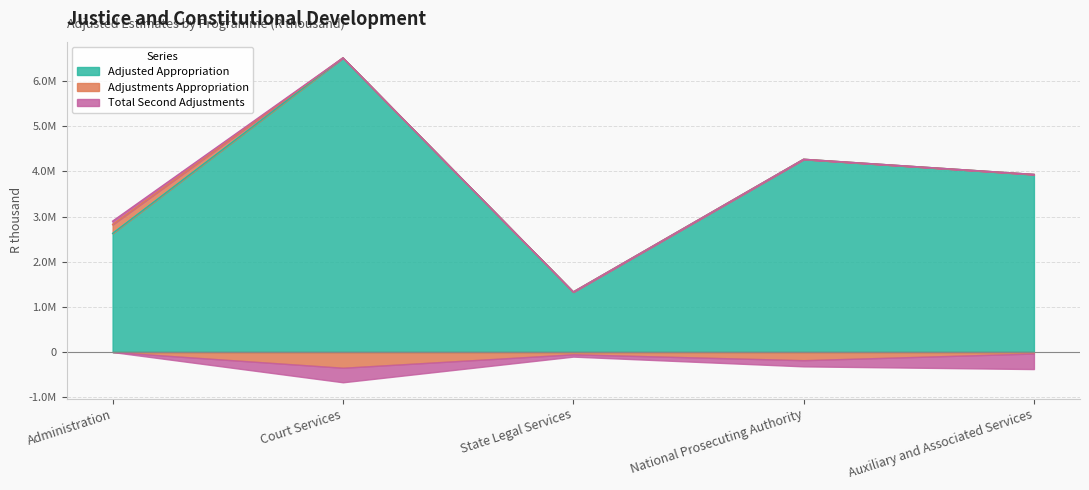

The Total Second Adjustments series shows -605928 at Auxiliary and Associated Services. True or false?

False